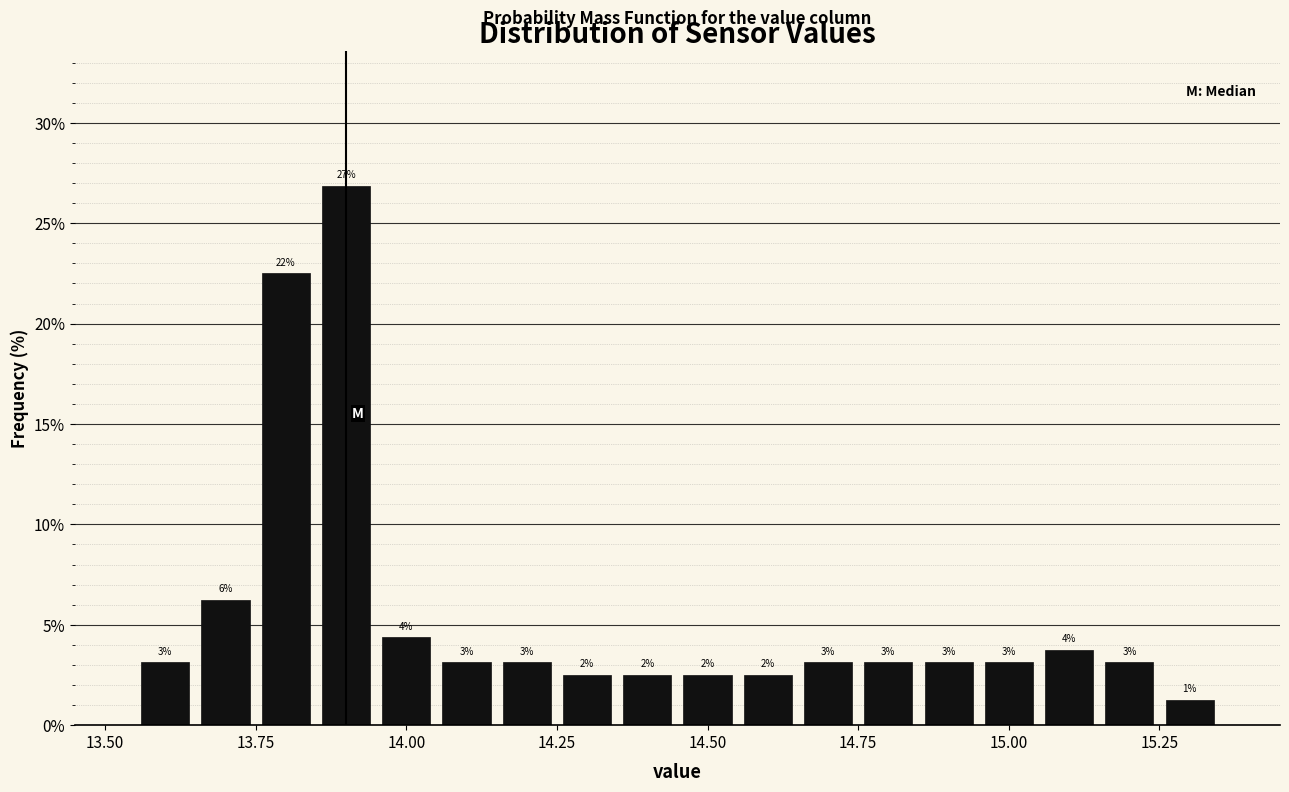

Around what value on the x-axis is the tallest bar? Give the approximate position of its centre, as read against the axis.

13.90